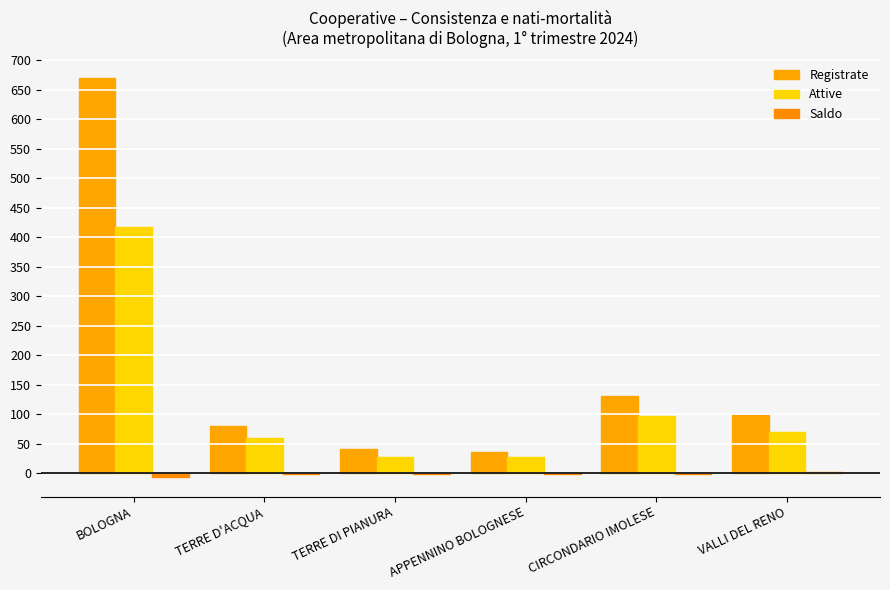

Where is Registrate nearest to the value 353?

CIRCONDARIO IMOLESE